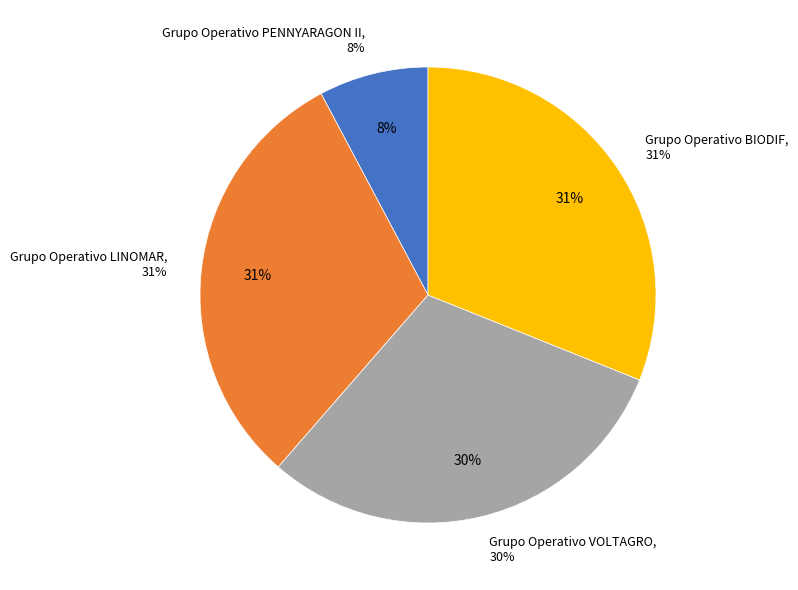

To the nearest percent, what is the average slice percentage?

25%